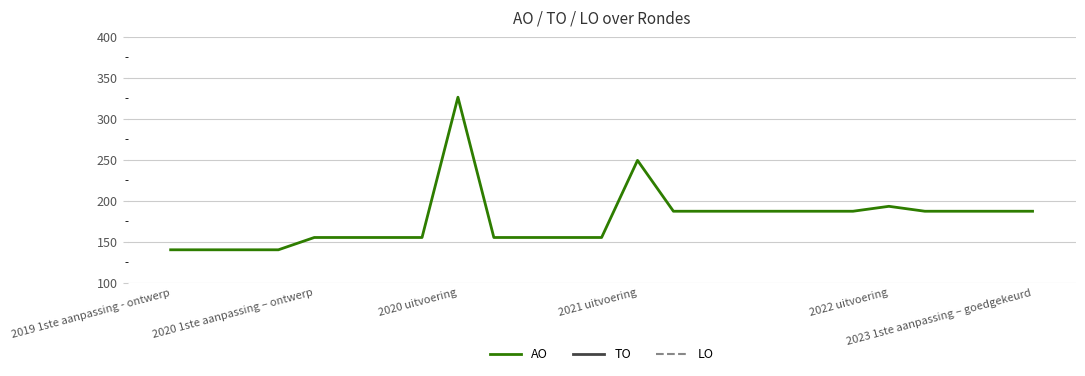

Rank the series by their maximum value, from highest to lowest.

AO, TO, LO